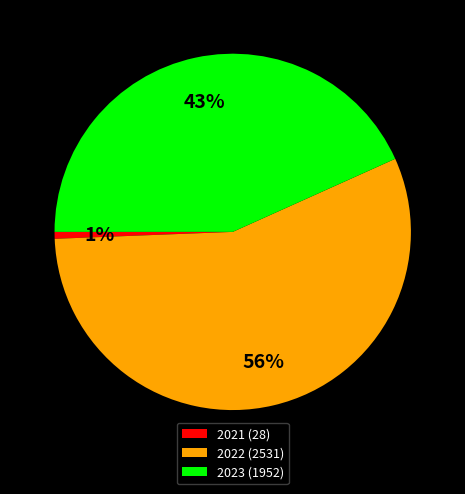

To the nearest percent, what is the average slice percentage?

33%